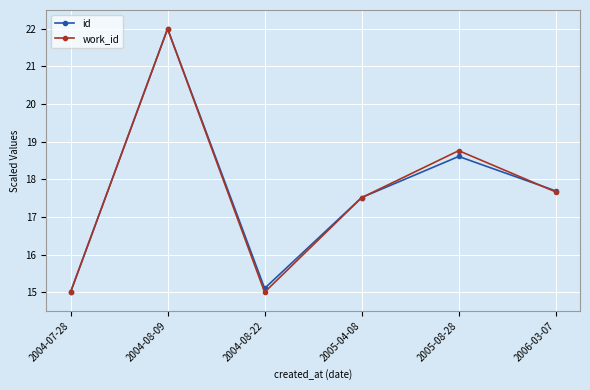

What is the greatest value displayed?

22.0